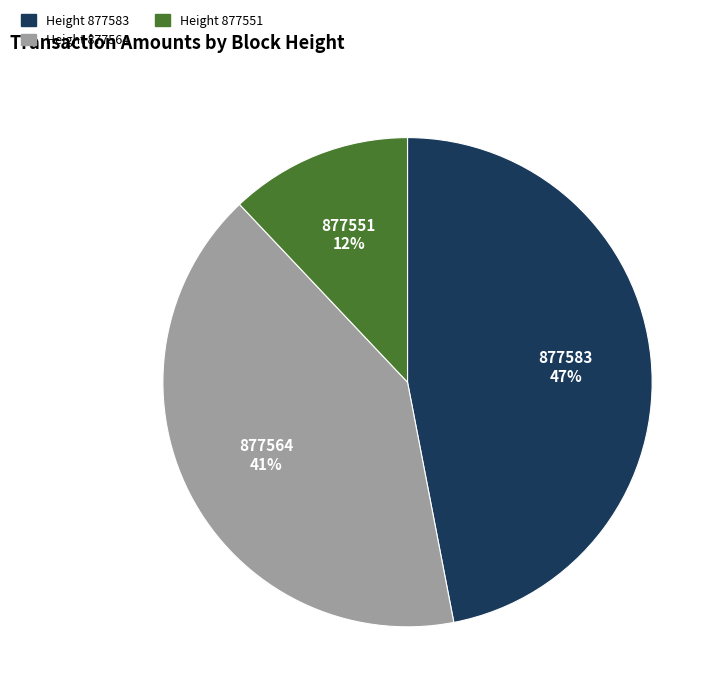

What is the largest slice in the pie chart?

877583